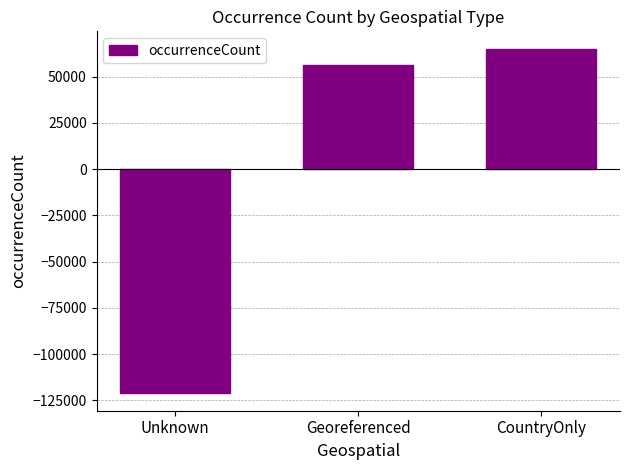

Count the number of values greater than 56178.

2